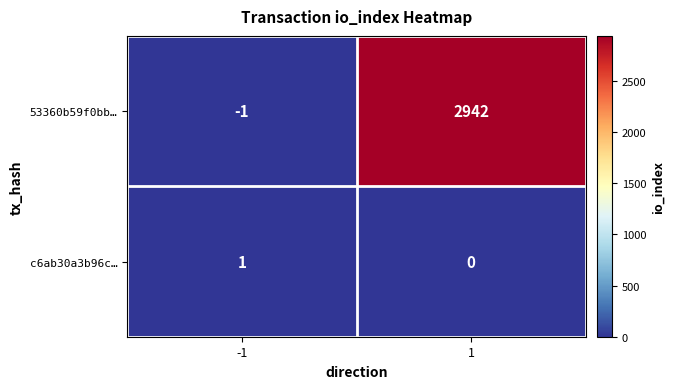

What is the sum of all 53360b59f0bb… values?

2941